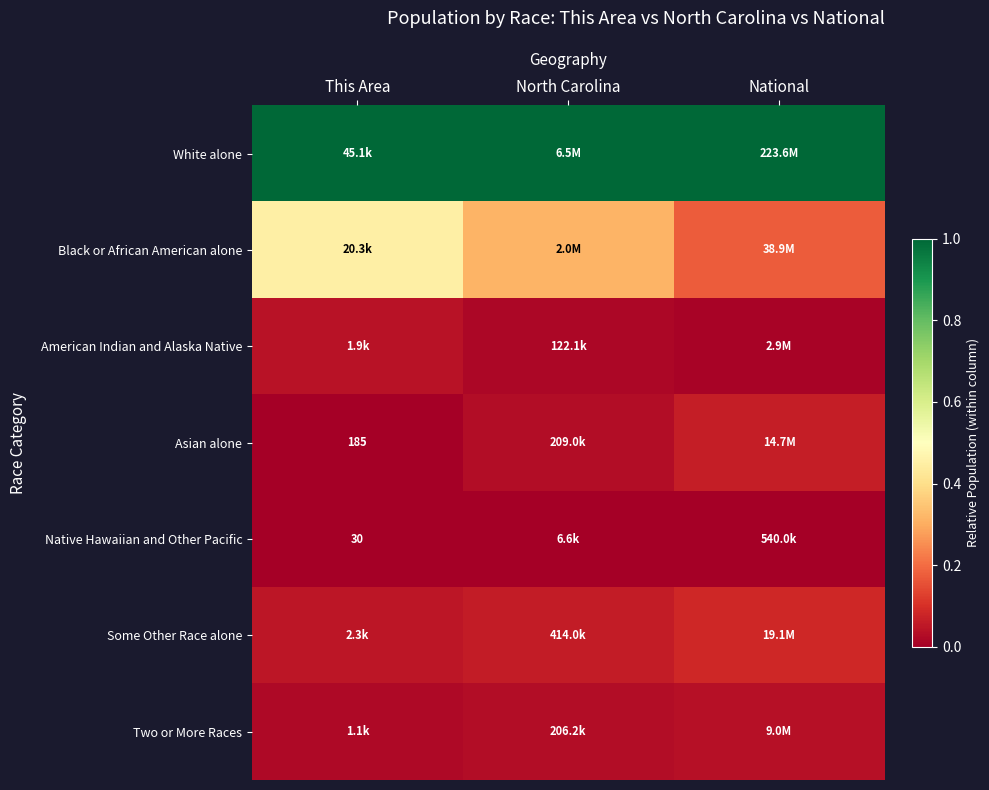

The Native Hawaiian and Other Pacific series shows 0.0 at This Area. True or false?

True